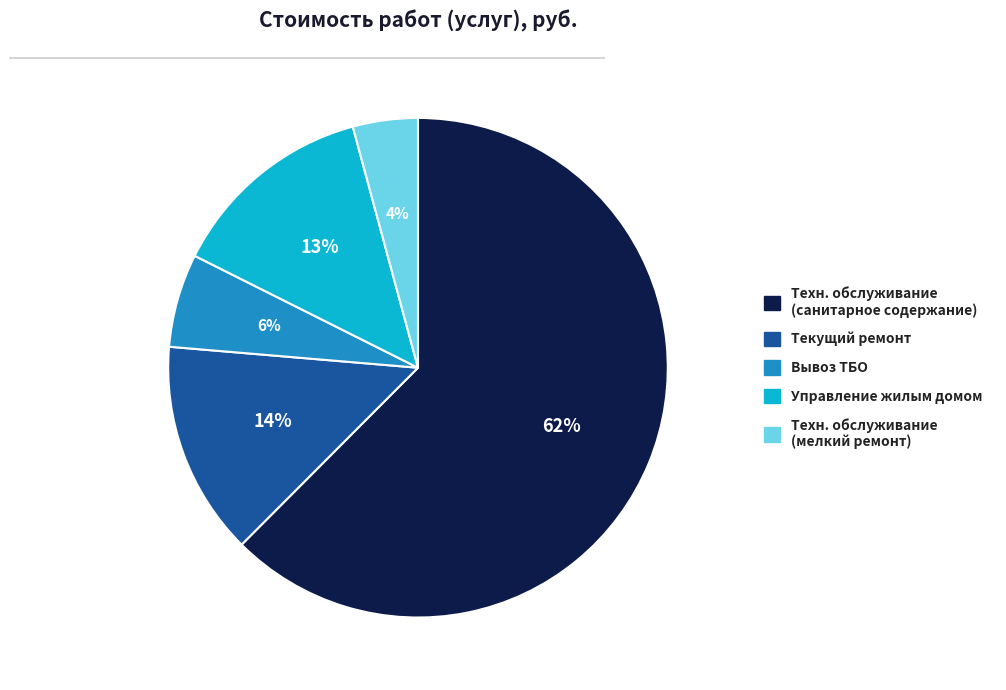

To the nearest percent, what is the average slice percentage?

20%